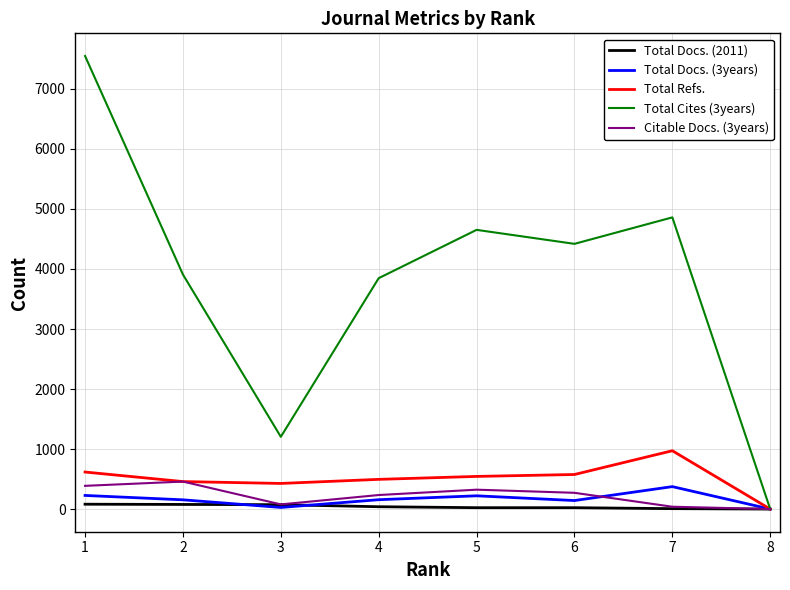

Which series has the largest range (max minus min)?

Total Cites (3years)